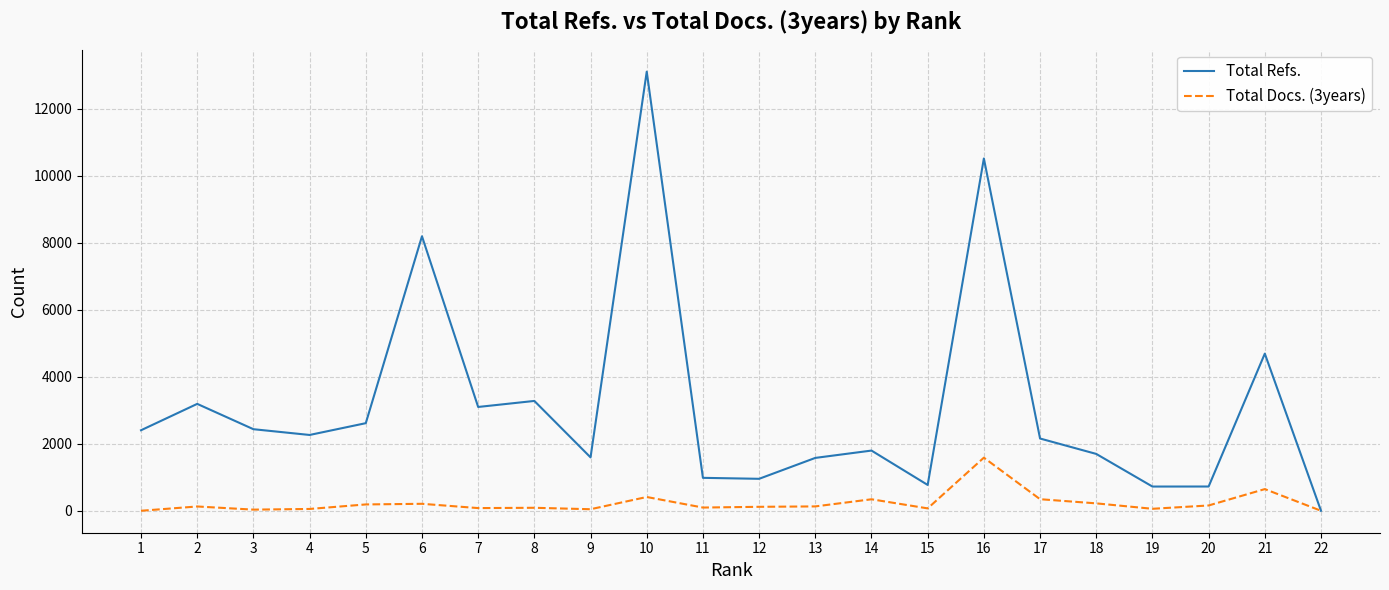

The Total Refs. series shows 1275 at 19. True or false?

False